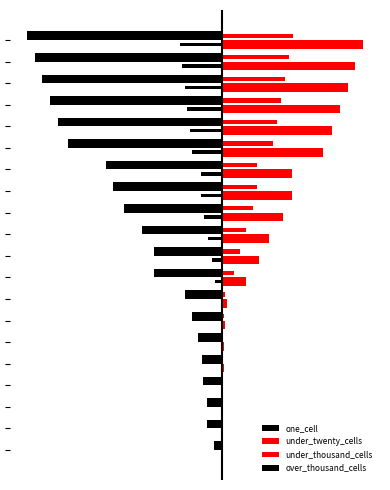

What is the value of the under_twenty_cells bar at the 12th from the left?

386.0